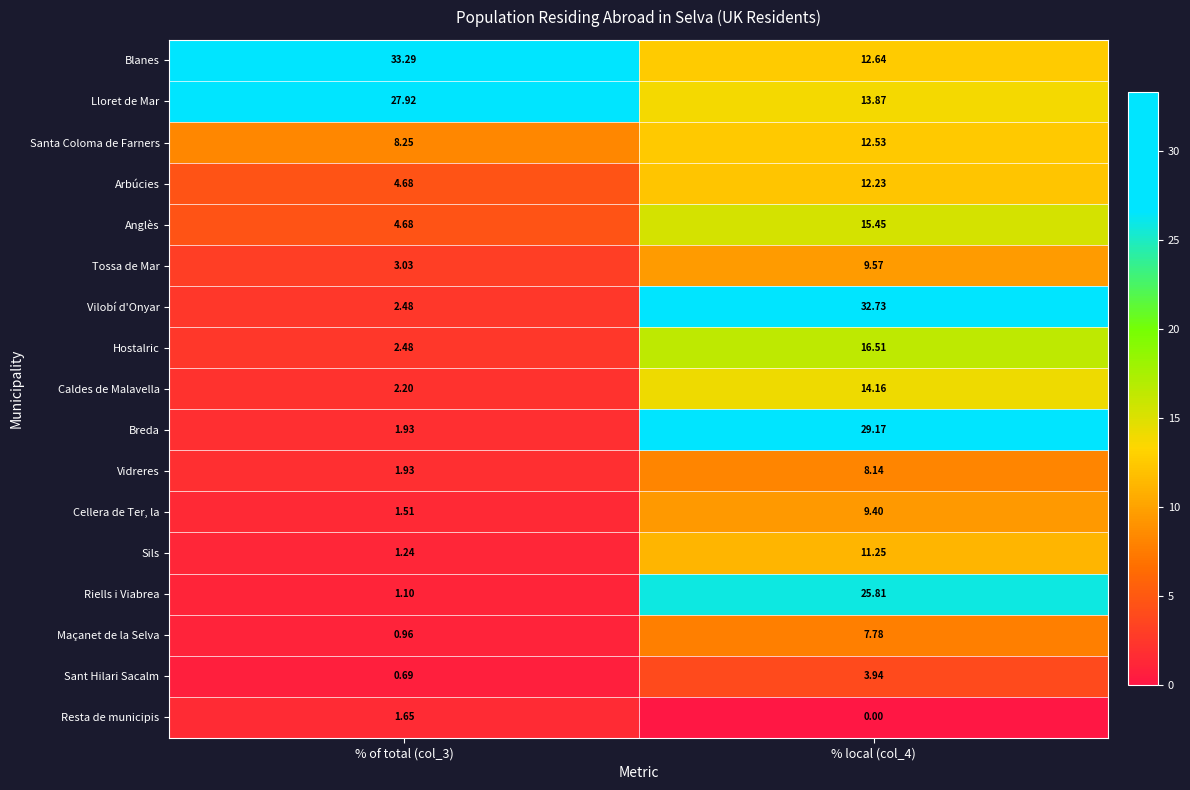

Between % of total (col_3) and % local (col_4), which series saw the biggest shift?

Vilobí d'Onyar